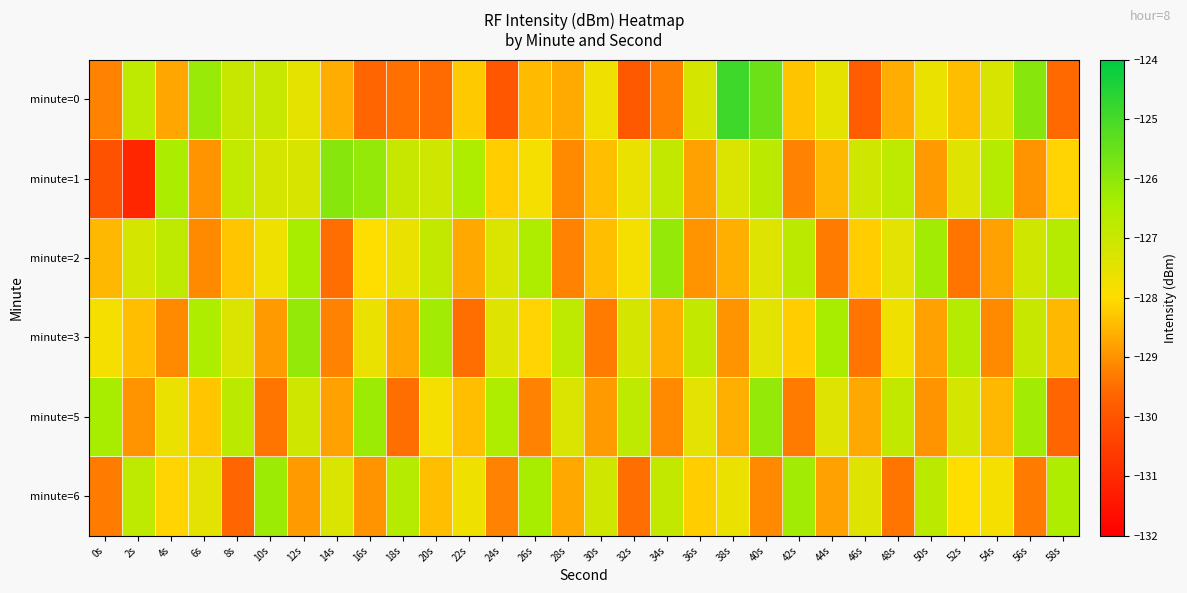

At 42s, list the series in order from largest to smallest.

minute=6, minute=2, minute=3, minute=0, minute=1, minute=5